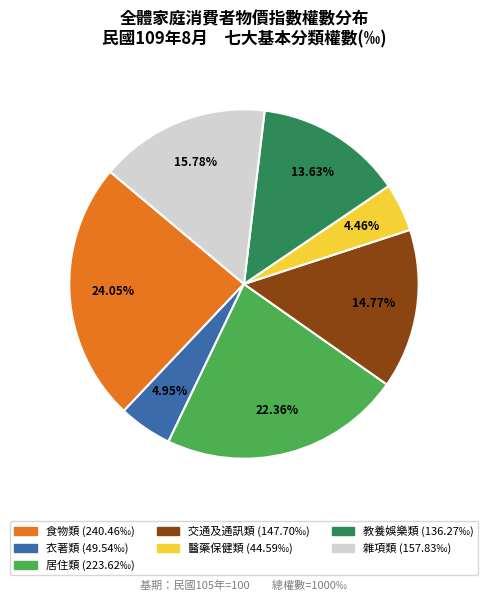

Which has a higher value, 教養娛樂類 or 居住類?

居住類